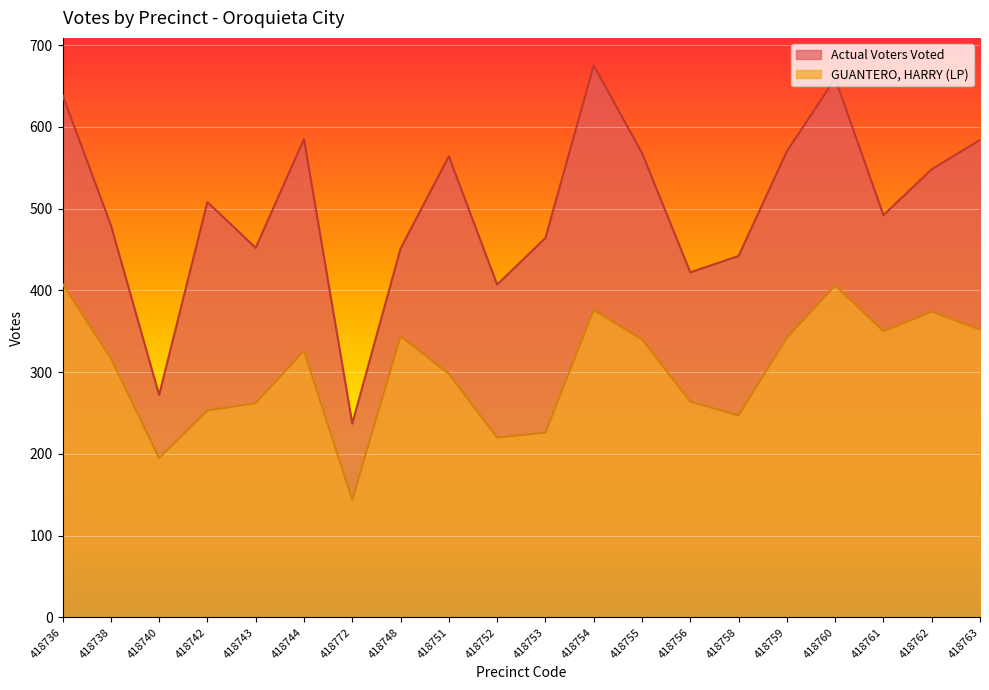

What is the total value across all series at 418748?

795